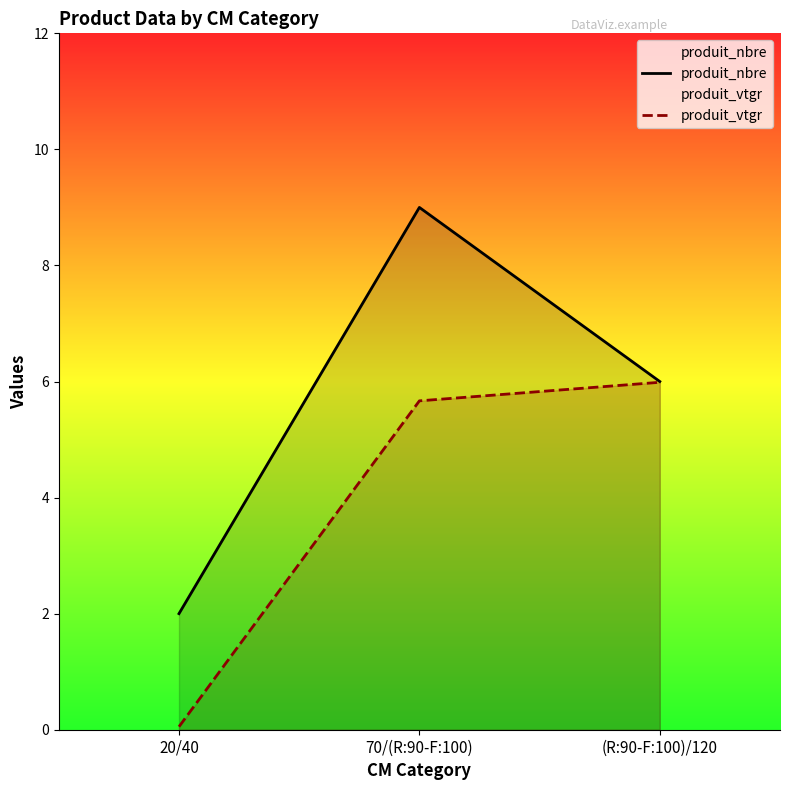

At which category is the sum across all series the highest?

70/(R:90-F:100)